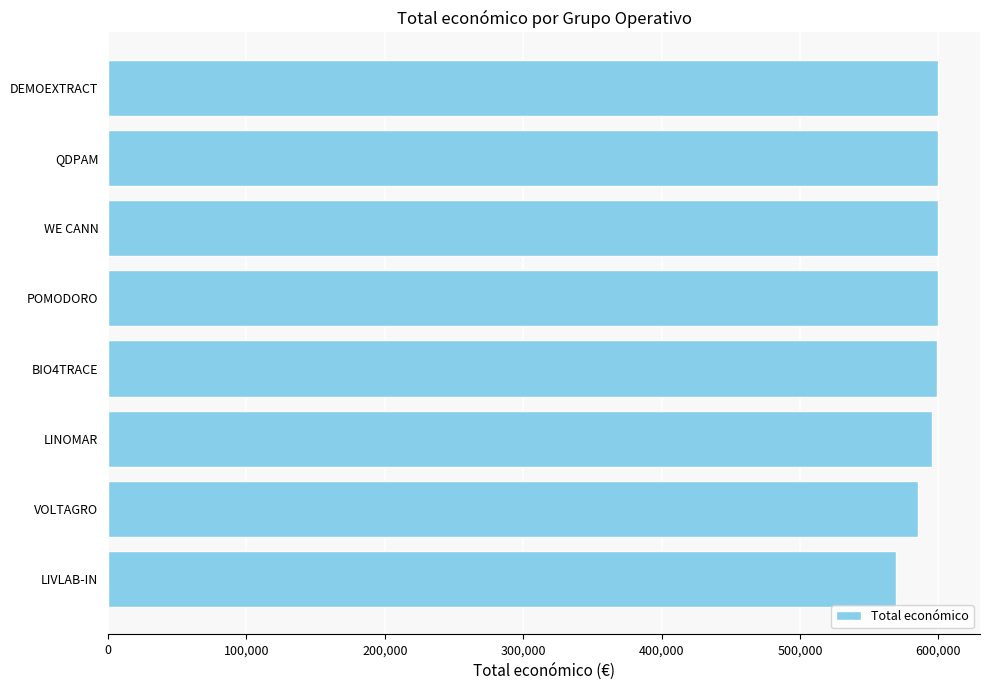

How many data points are less than 599540?

4